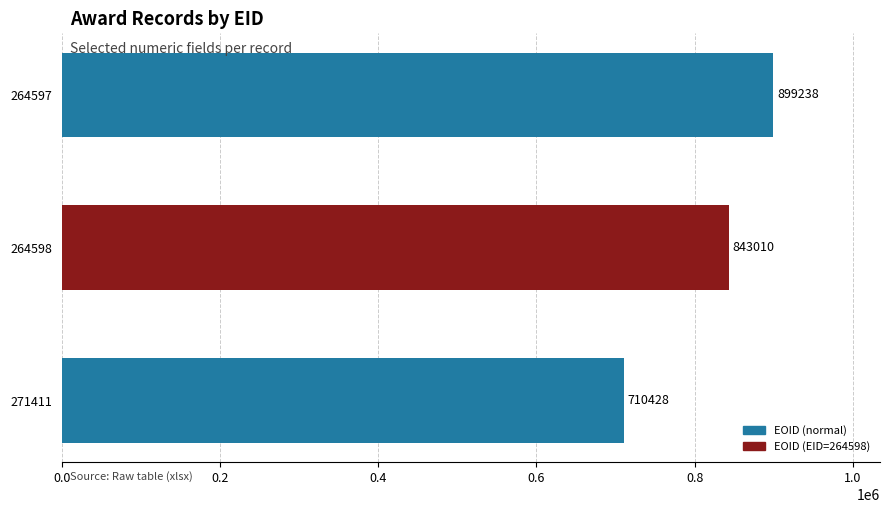

What is the value of the 3rd bar from the top?

710428